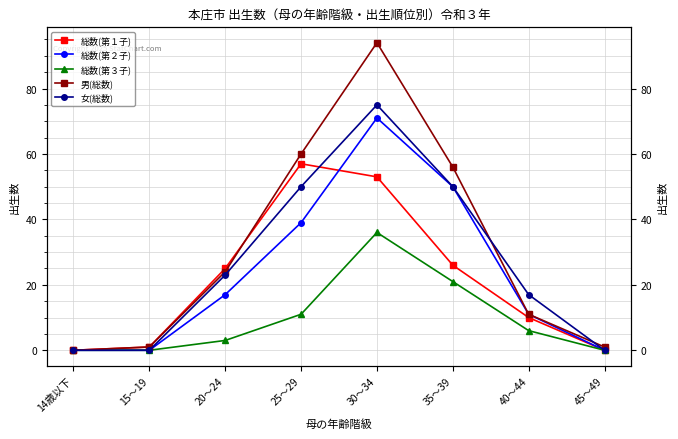

Rank the categories by 総数(第２子) value from highest to lowest.

30～34, 35～39, 25～29, 20～24, 40～44, 14歳以下, 15～19, 45～49